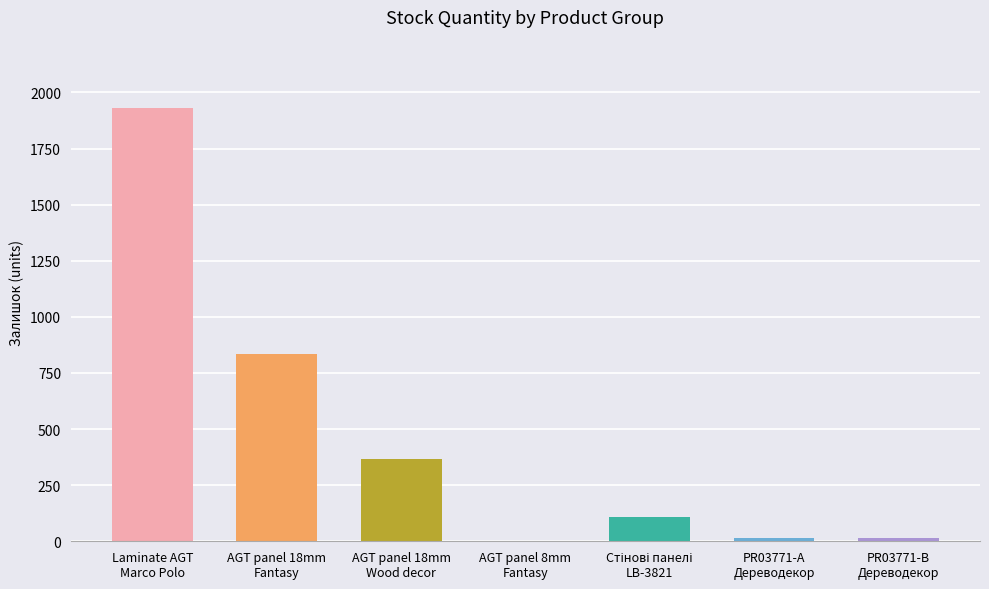

What is the maximum value shown in the chart?

1933